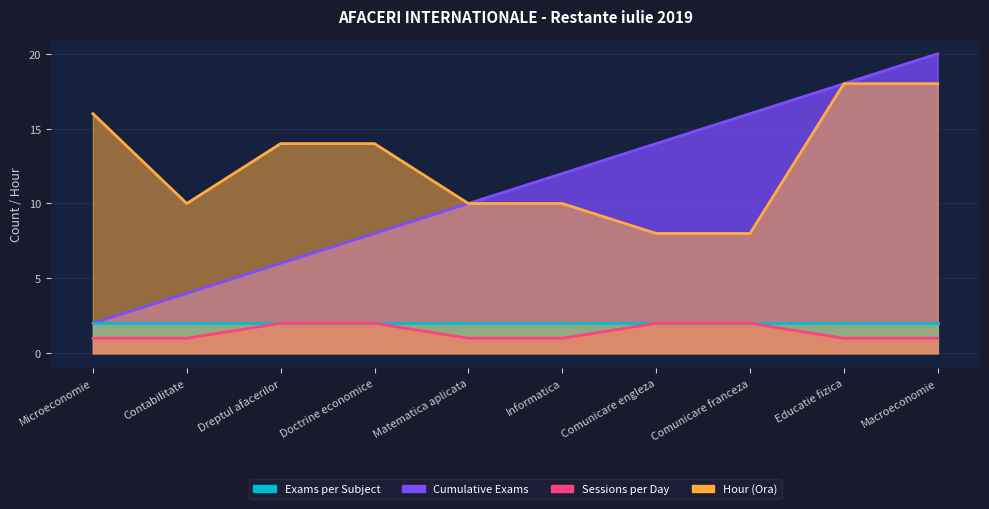

What is the difference between the Cumulative Exams values at Informatica and Dreptul afacerilor?

6